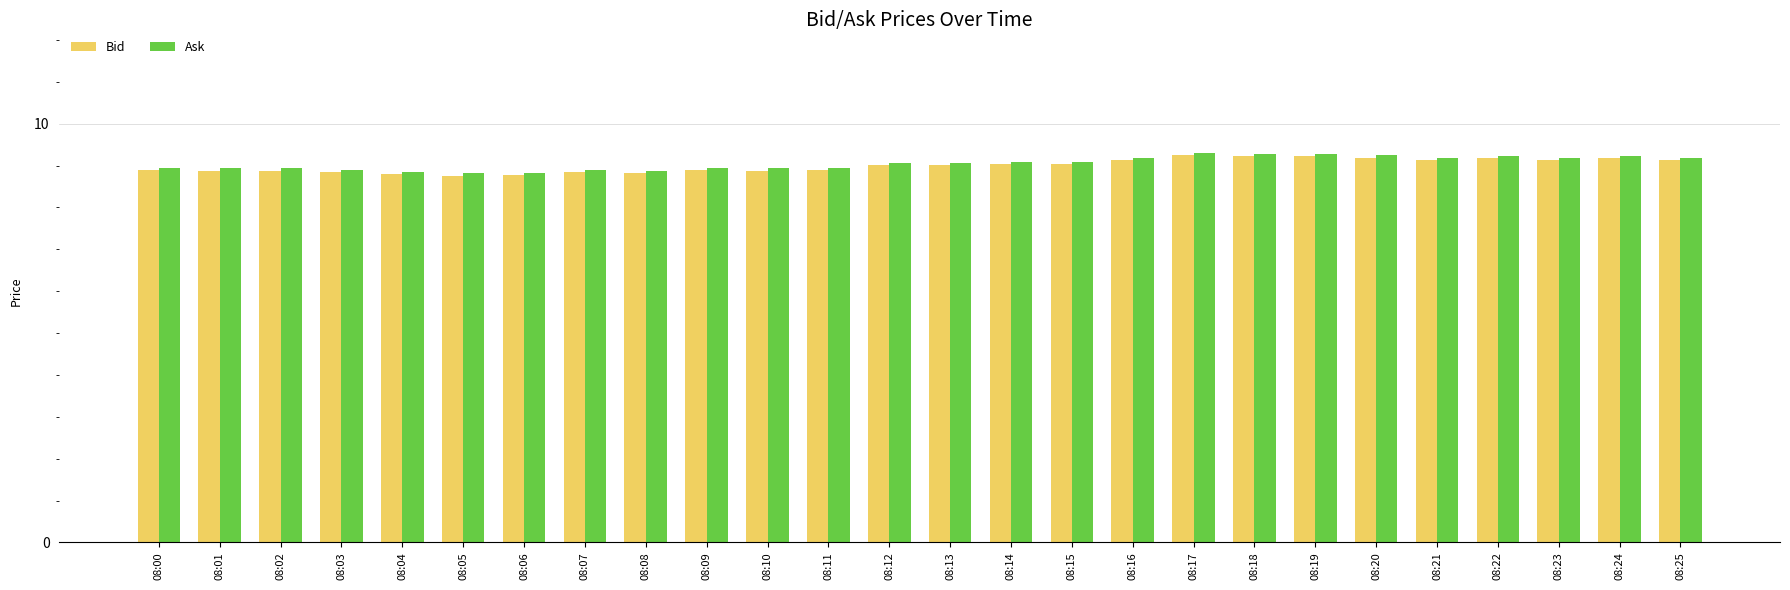

What is the average value of the Ask series?

9.1